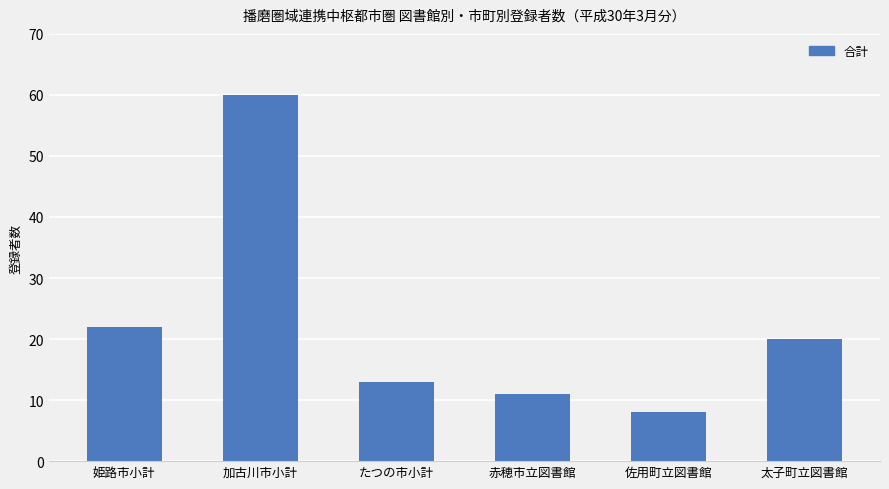

Are the bars grouped side by side (vs. stacked)?

No